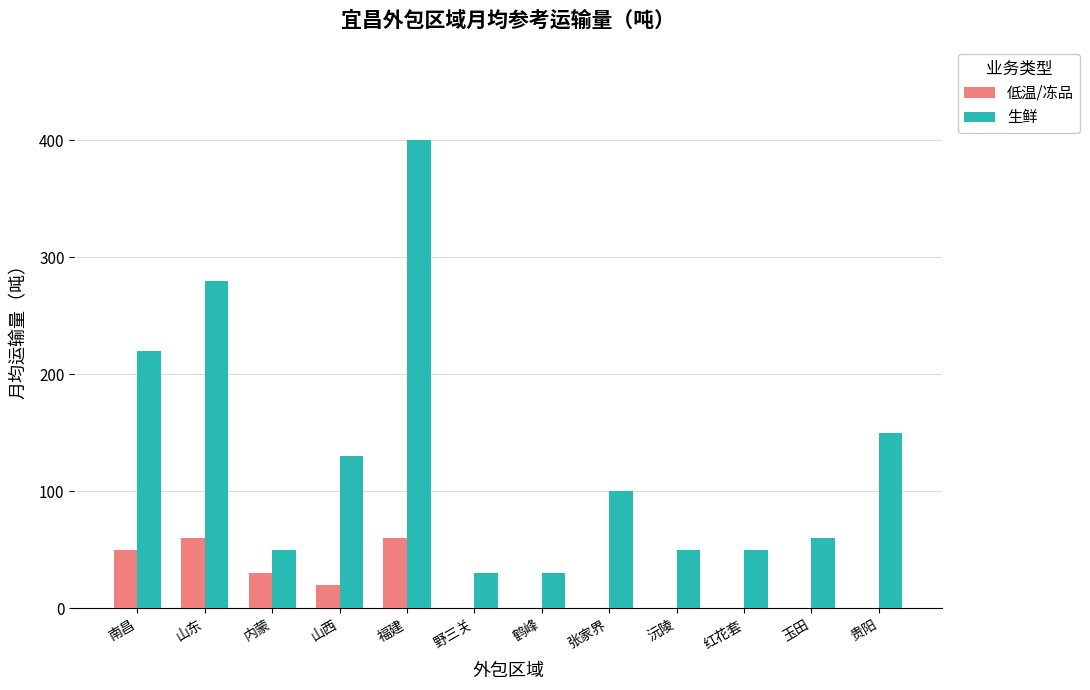

Are the bars grouped side by side (vs. stacked)?

Yes